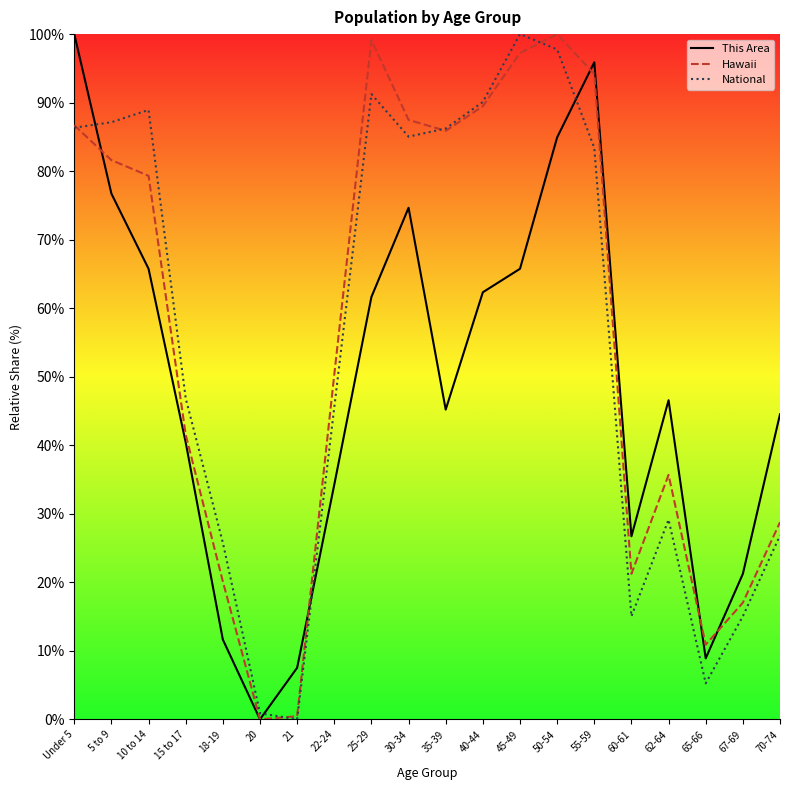

What is the total value across all series at 60-61?

63.0